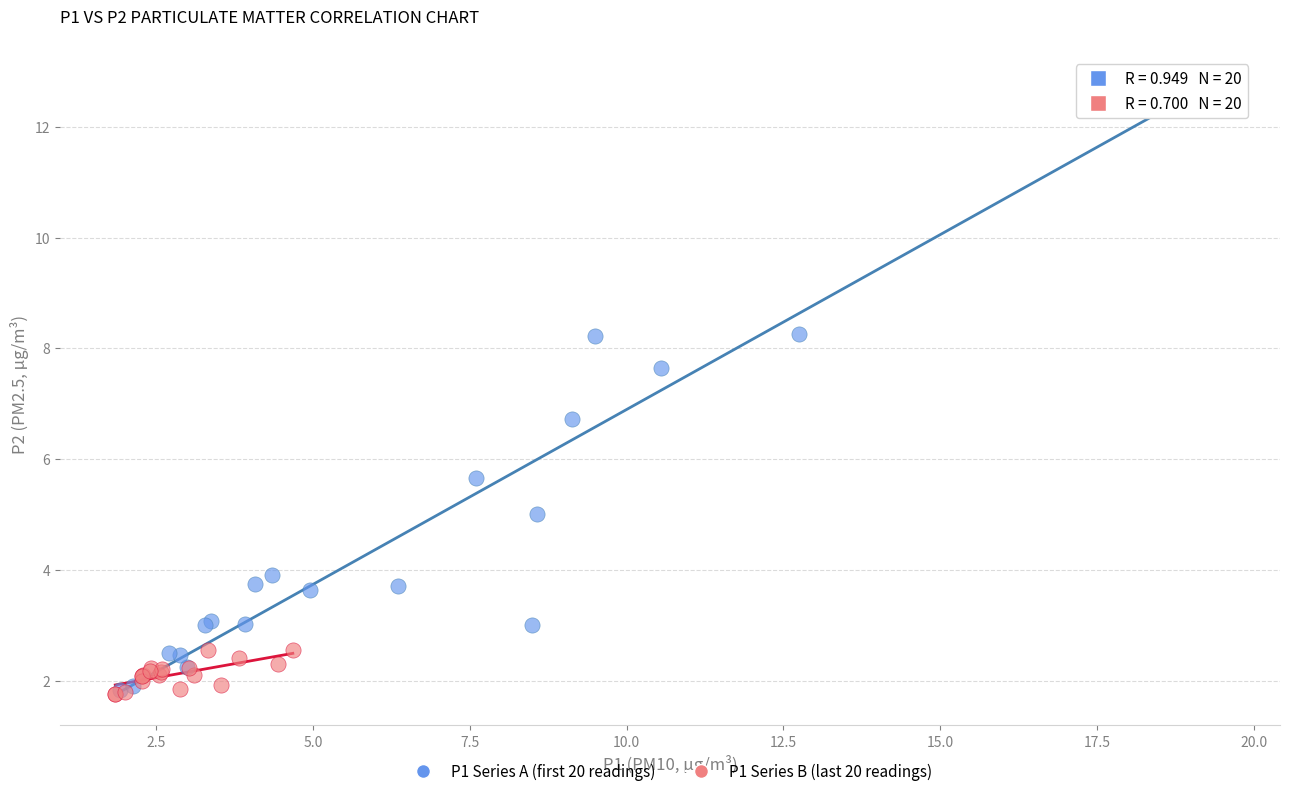

Which series has the widest spread of Y values?

P1 Series A (first 20 readings)